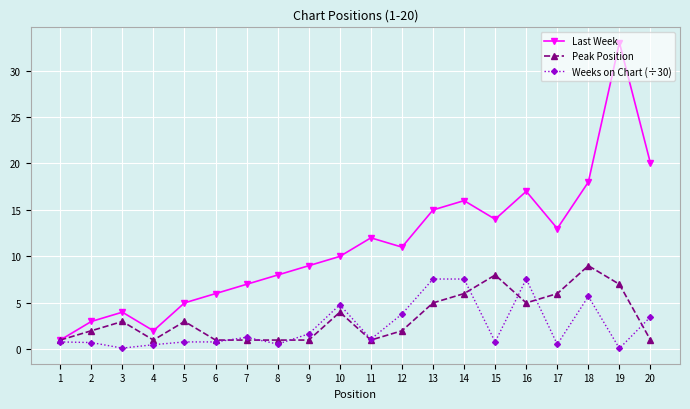

Where is the first local maximum for Peak Position?

3